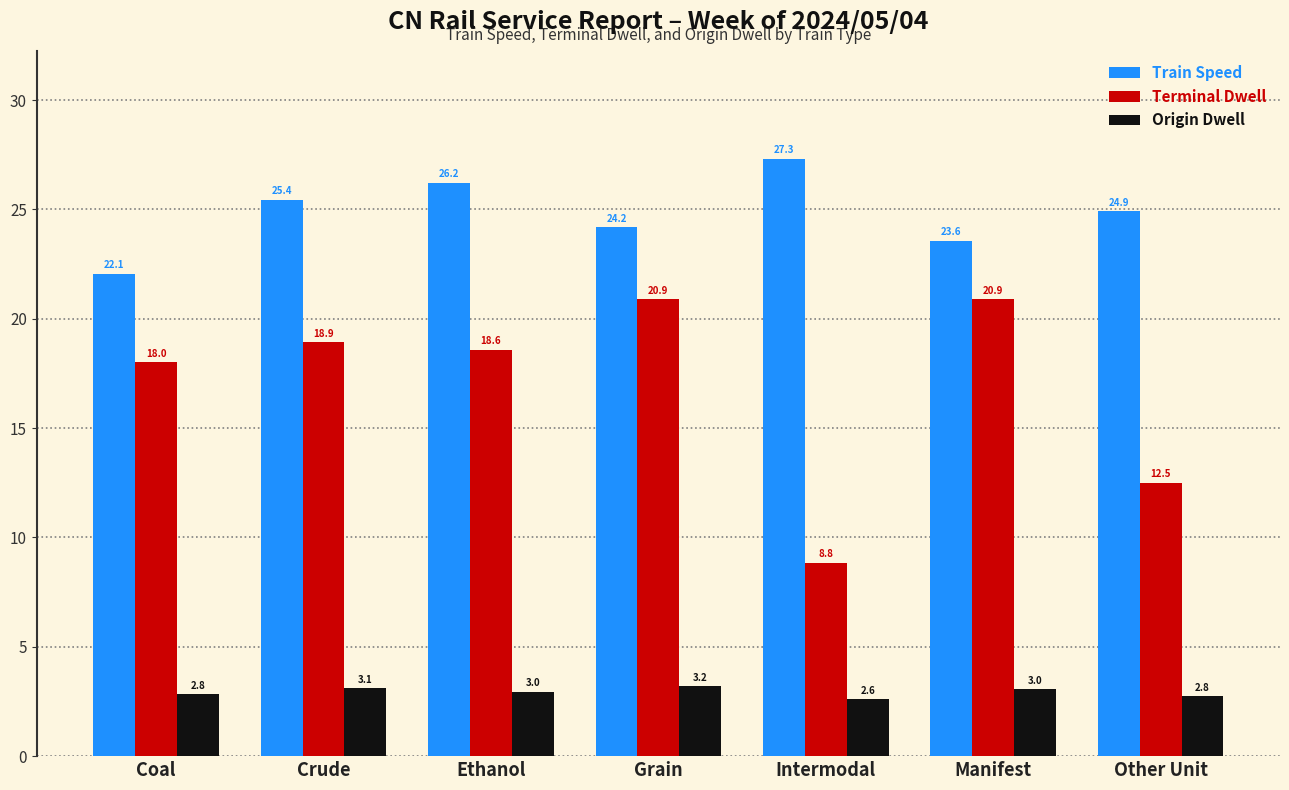

What is the minimum value for Origin Dwell?

2.6